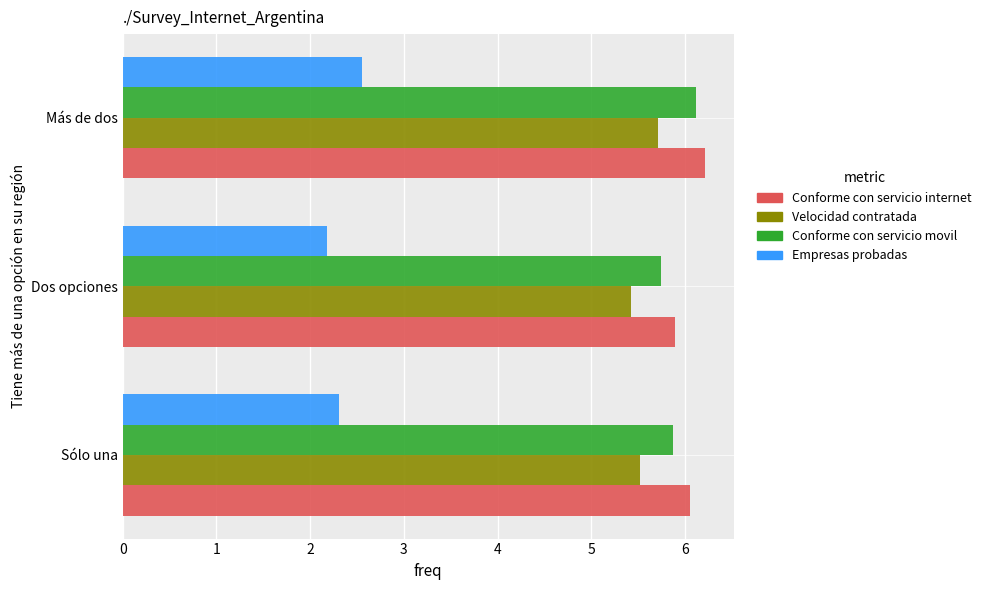

What is the difference between the highest and lowest values at Dos opciones?

3.7